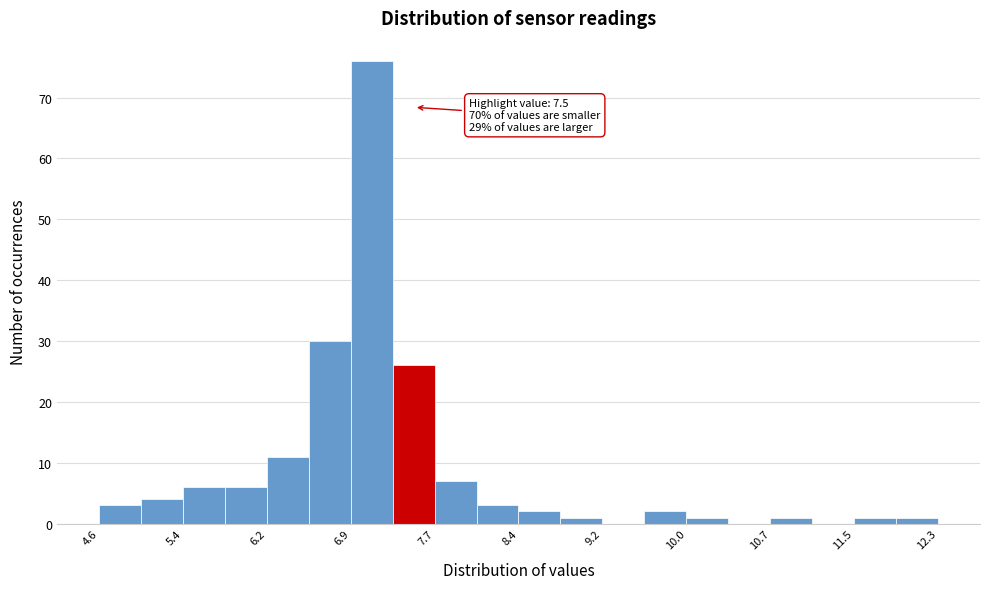

Read against the x-axis, roughly where is the centre of the tallest bar?

7.1